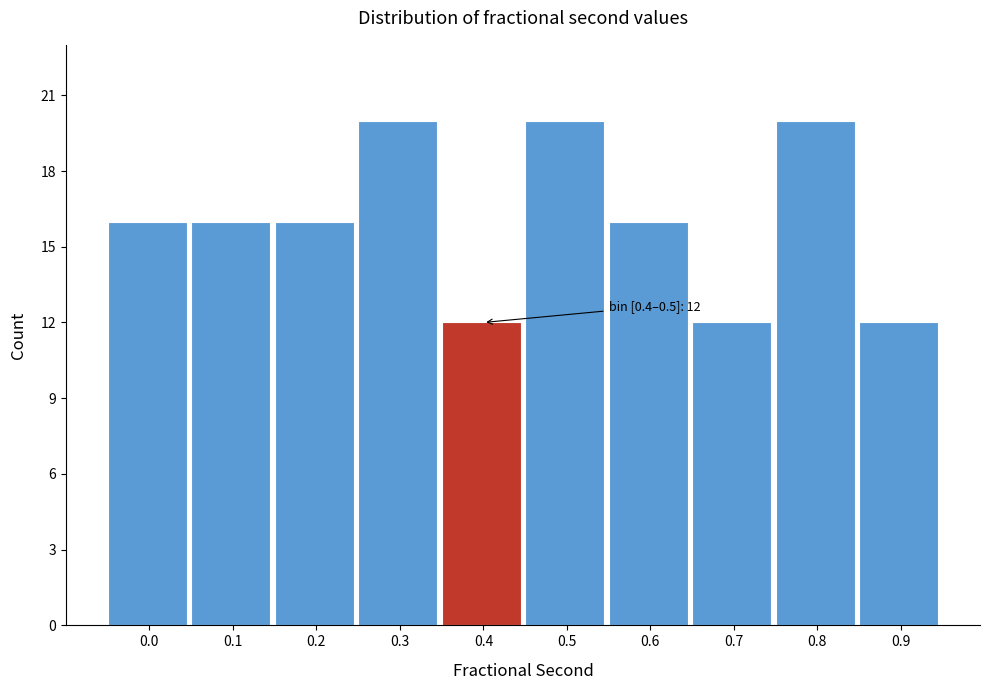

Reading left to right, transcribe all the data shown in this chart.

16	16	16	20	12	20	16	12	20	12